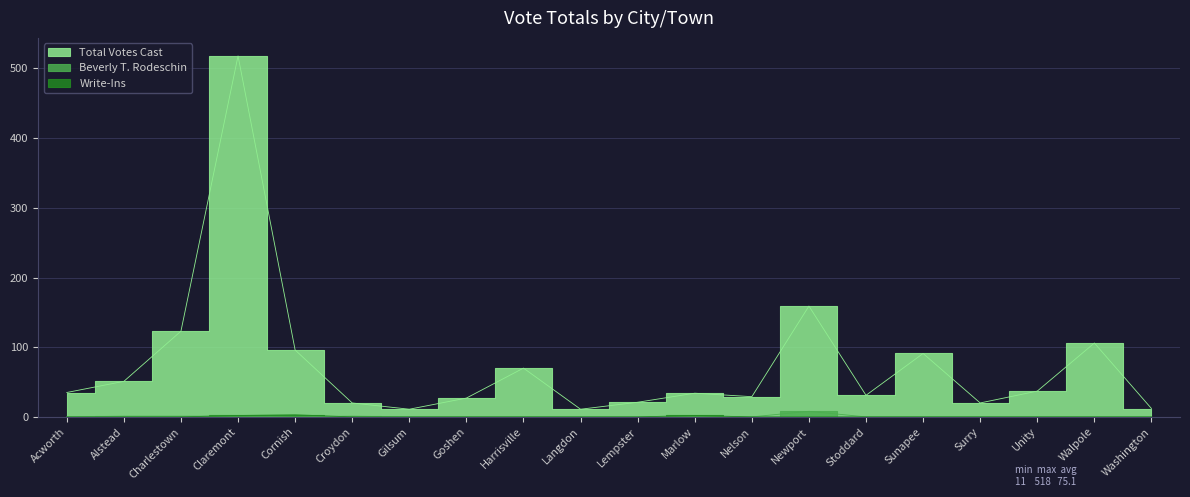

Reading left to right, extract all data points from this chart.

Total Votes Cast: Acworth=35	Alstead=51	Charlestown=123	Claremont=518	Cornish=96	Croydon=20	Gilsum=11	Goshen=27	Harrisville=70	Langdon=11	Lempster=21	Marlow=34	Nelson=29	Newport=159	Stoddard=31	Sunapee=91	Surry=20	Unity=37	Walpole=106	Washington=12
Beverly T. Rodeschin: Acworth=0	Alstead=1	Charlestown=1	Claremont=1	Cornish=0	Croydon=1	Gilsum=0	Goshen=0	Harrisville=0	Langdon=0	Lempster=0	Marlow=0	Nelson=0	Newport=8	Stoddard=0	Sunapee=0	Surry=0	Unity=0	Walpole=0	Washington=0
Write-Ins: Acworth=0	Alstead=0	Charlestown=0	Claremont=2	Cornish=3	Croydon=0	Gilsum=0	Goshen=0	Harrisville=0	Langdon=0	Lempster=0	Marlow=2	Nelson=0	Newport=0	Stoddard=0	Sunapee=0	Surry=0	Unity=0	Walpole=0	Washington=0